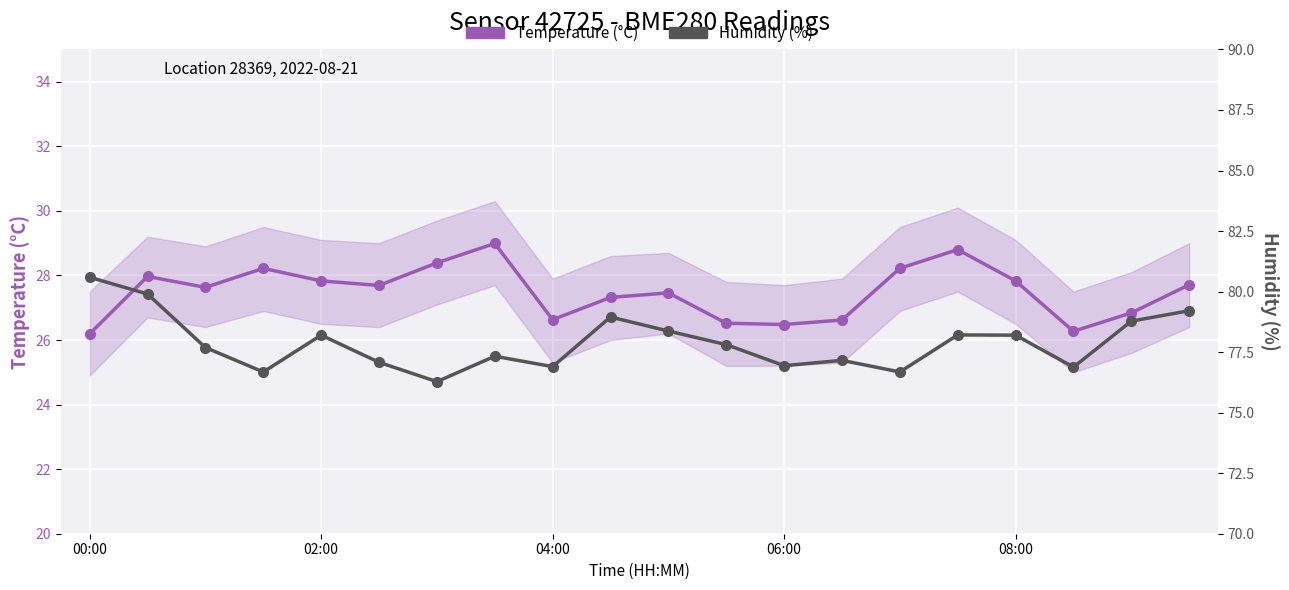

True or false: Temperature (°C) and Humidity (%) cross at least once.

False